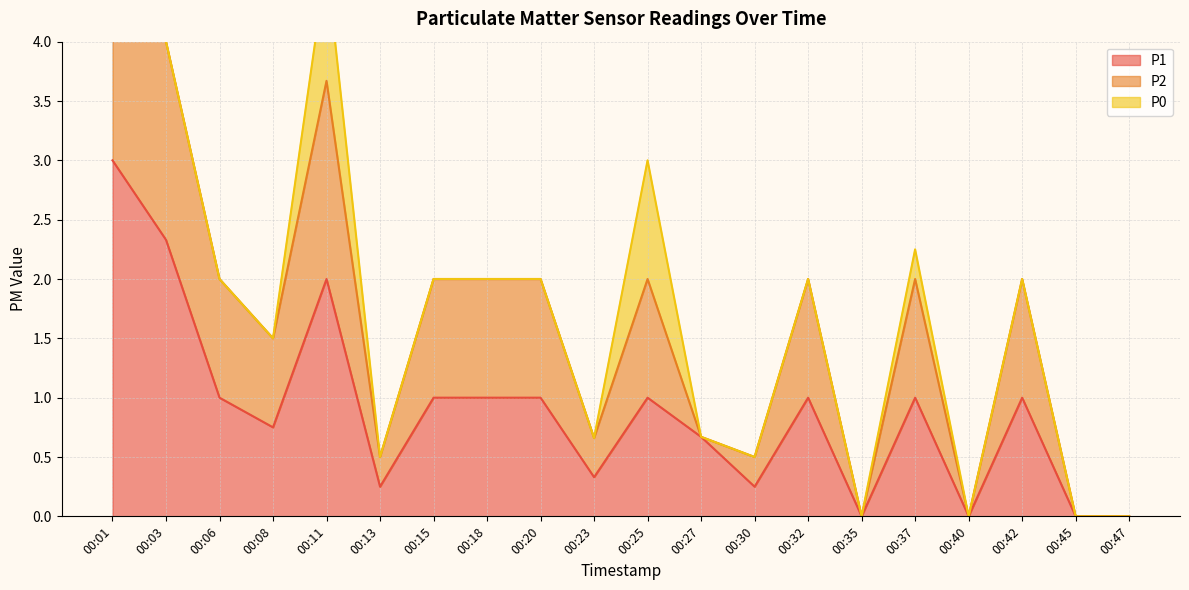

Reading right to left, transcribe all the data shown in this chart.

P1: 0.0	0.0	1.0	0.0	1.0	0.0	1.0	0.2	0.7	1.0	0.3	1.0	1.0	1.0	0.2	2.0	0.8	1.0	2.3	3.0
P2: 0.0	0.0	1.0	0.0	1.0	0.0	1.0	0.2	0.0	1.0	0.3	1.0	1.0	1.0	0.2	1.7	0.8	1.0	1.7	1.7
P0: 0.0	0.0	0.0	0.0	0.2	0.0	0.0	0.0	0.0	1.0	0.0	0.0	0.0	0.0	0.0	1.0	0.0	0.0	0.0	1.0